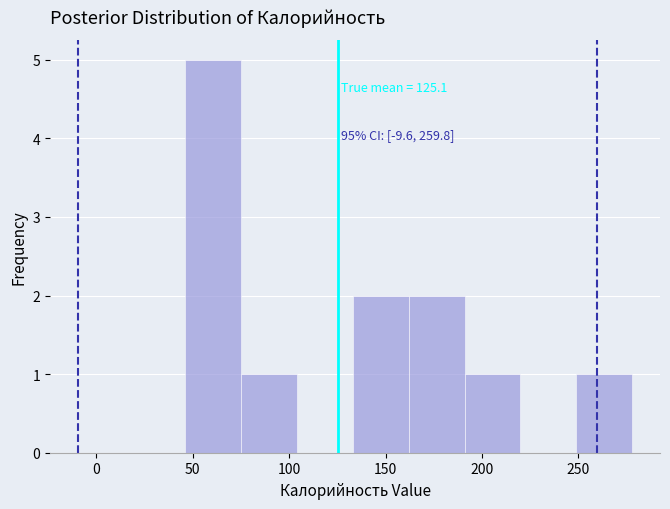

Which range on the x-axis has the tallest bar?

45 to 75